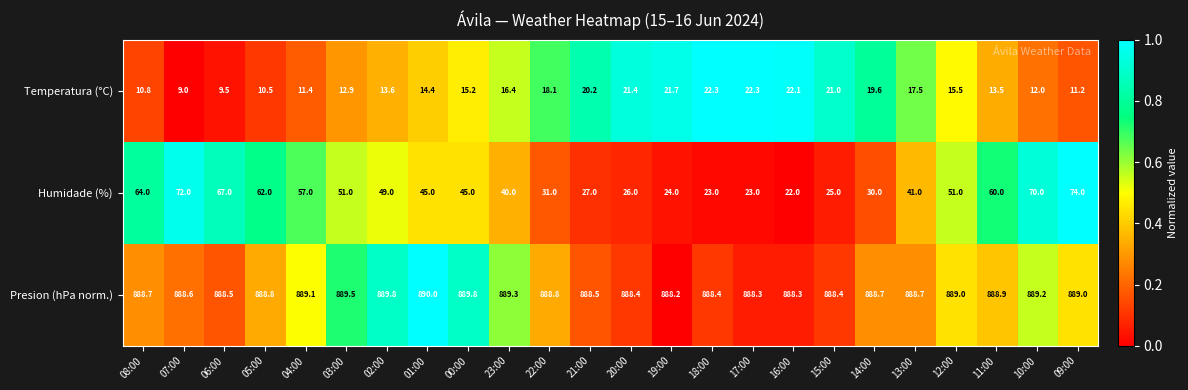

What is the difference between the Temperatura (°C) values at 05:00 and 07:00?

1.5